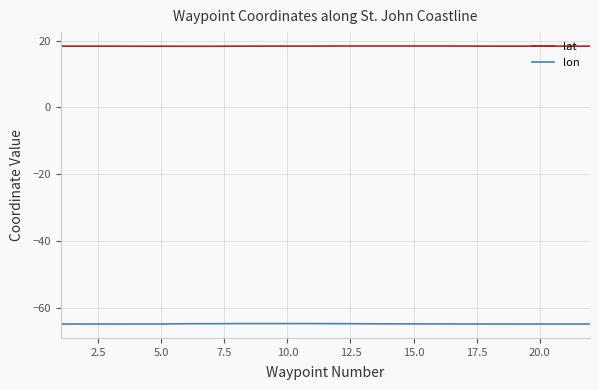

What is the sum of all lon values?

-1424.4